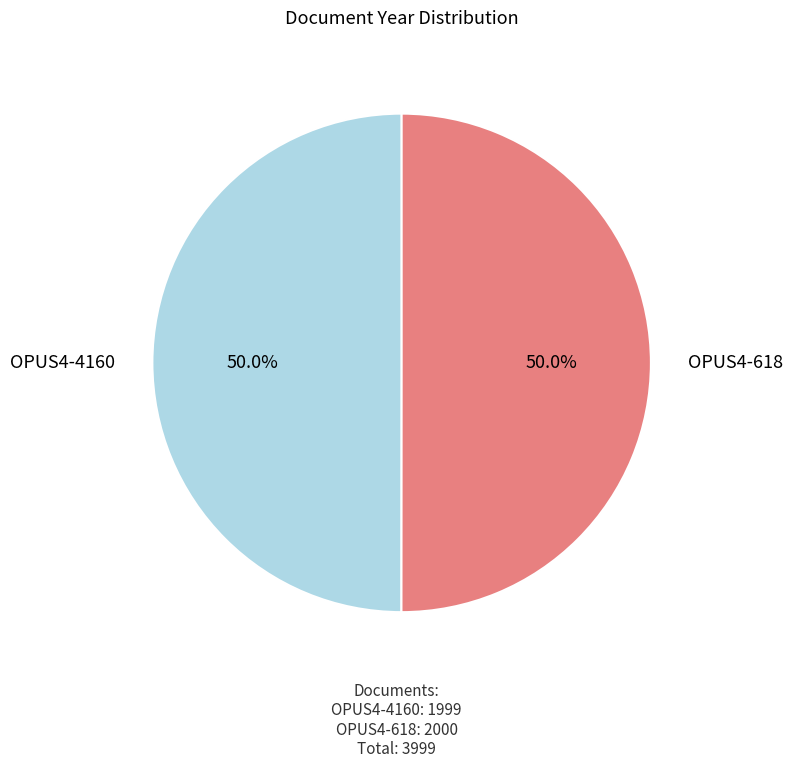

Is there a majority slice in this chart?

Yes